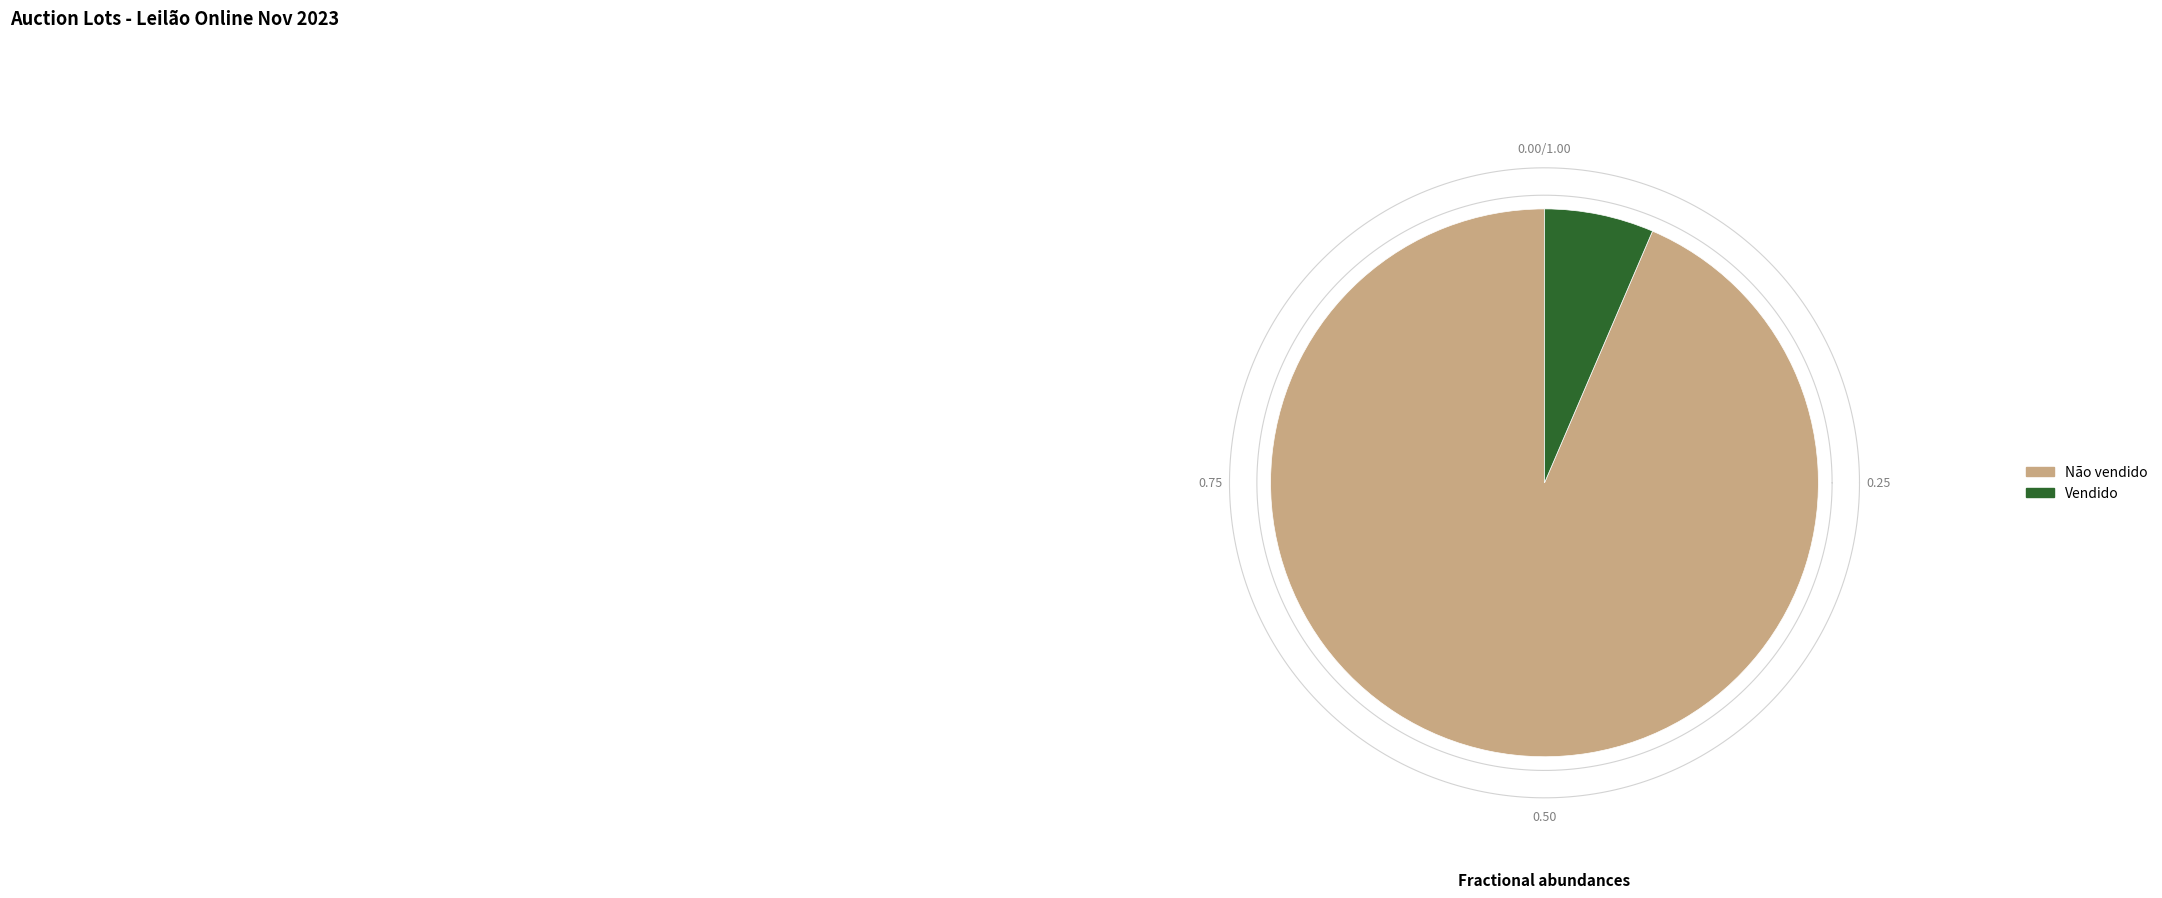

Is it true that Não vendido is 99% of the pie?

False